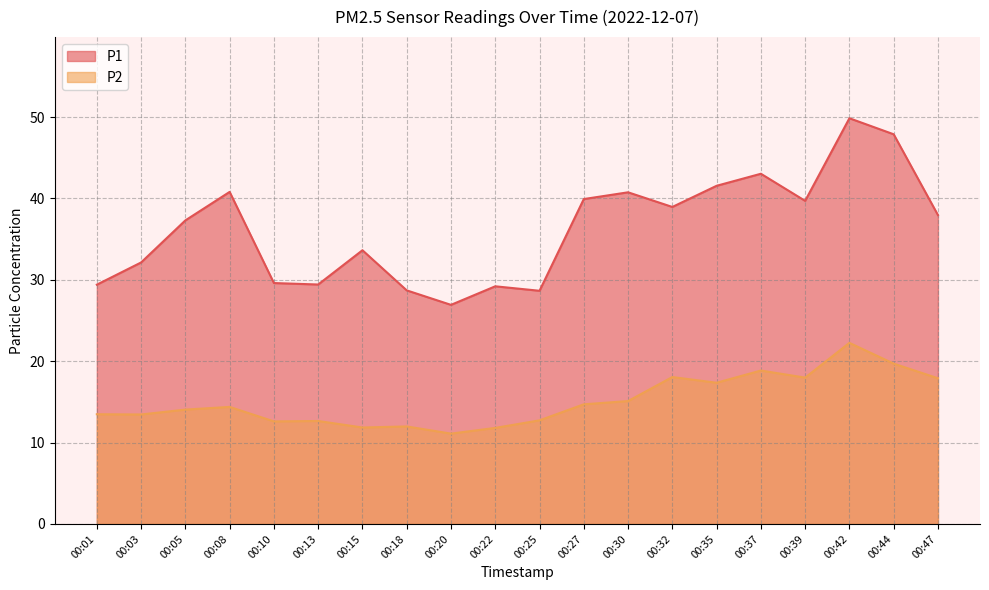

True or false: P2 has more than 0 points higher than both neighbors.

True